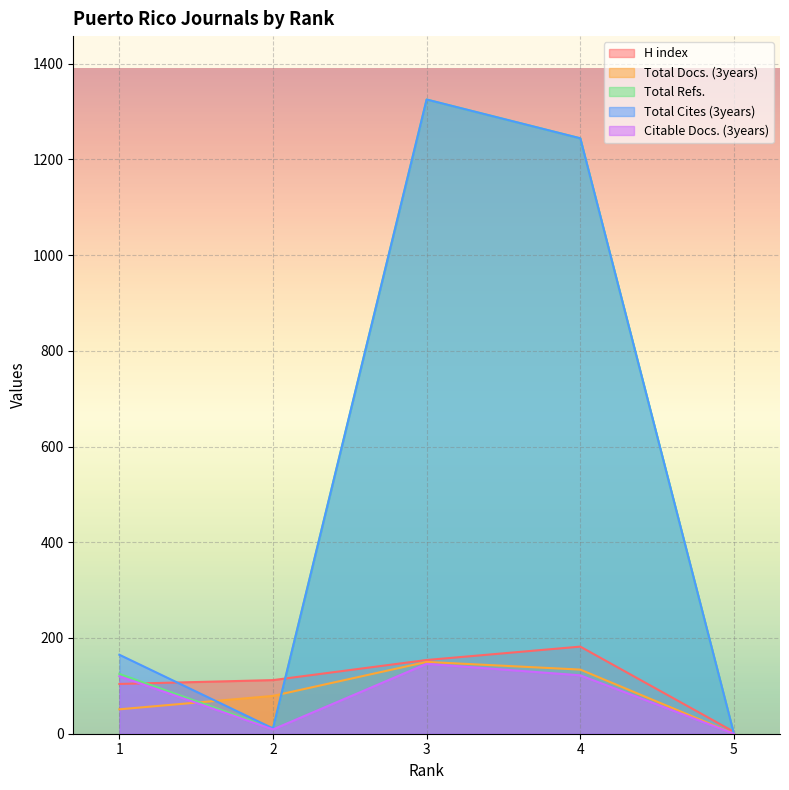

How many values in the Total Cites (3years) series are below 165?

2